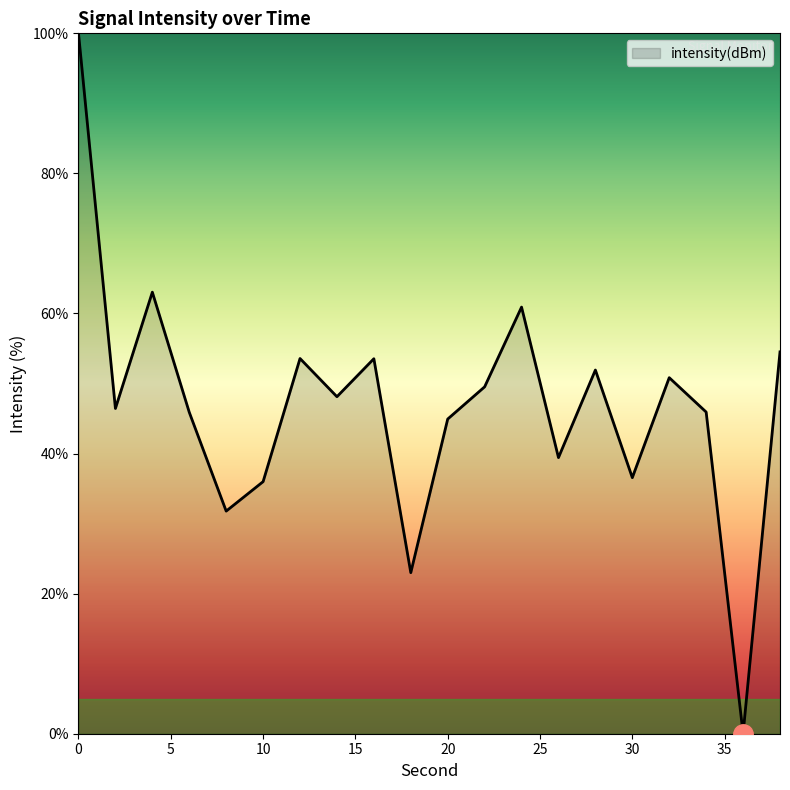

Reading right to left, transcribe all the data shown in this chart.

54.5	0.0	45.9	50.8	36.6	51.9	39.4	60.9	49.5	44.9	23.0	53.5	48.1	53.6	36.0	31.8	45.9	63.0	46.4	100.0